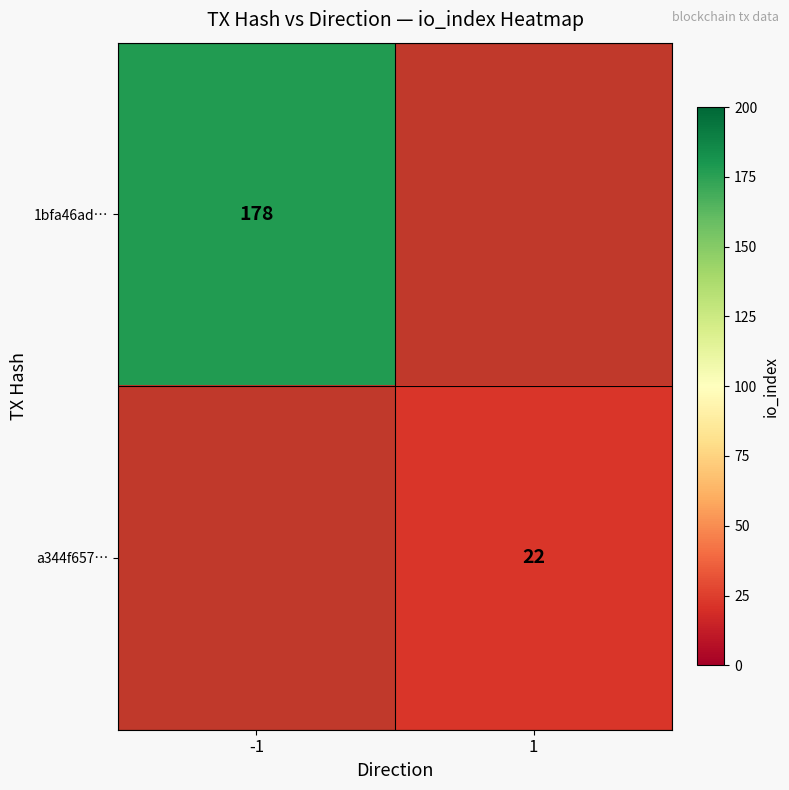

The value of 1bfa46ad… at -1 is 89. True or false?

False